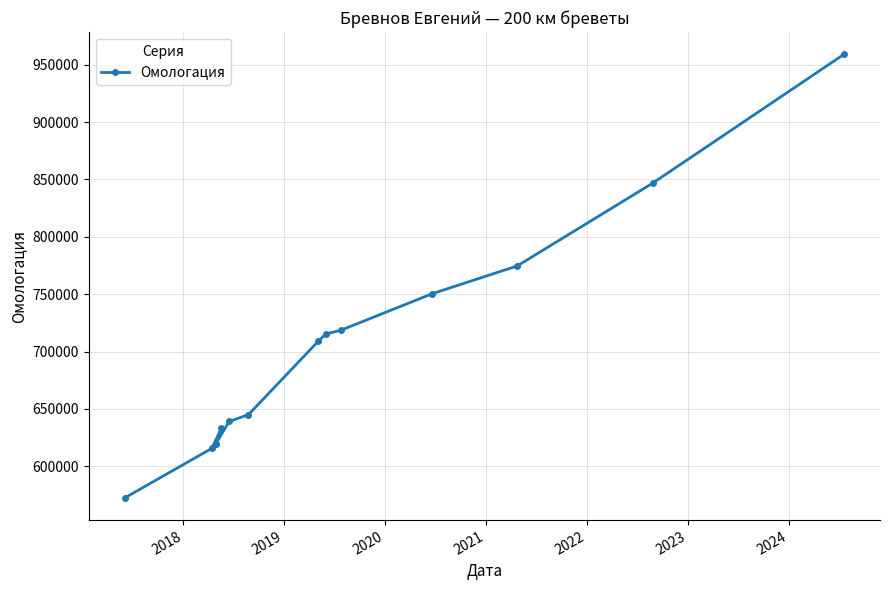

Reading right to left, extract all data points from this chart.

959192	846772	774660	750419	718732	715326	708856	645001	639025	633067	619278	615556	572392